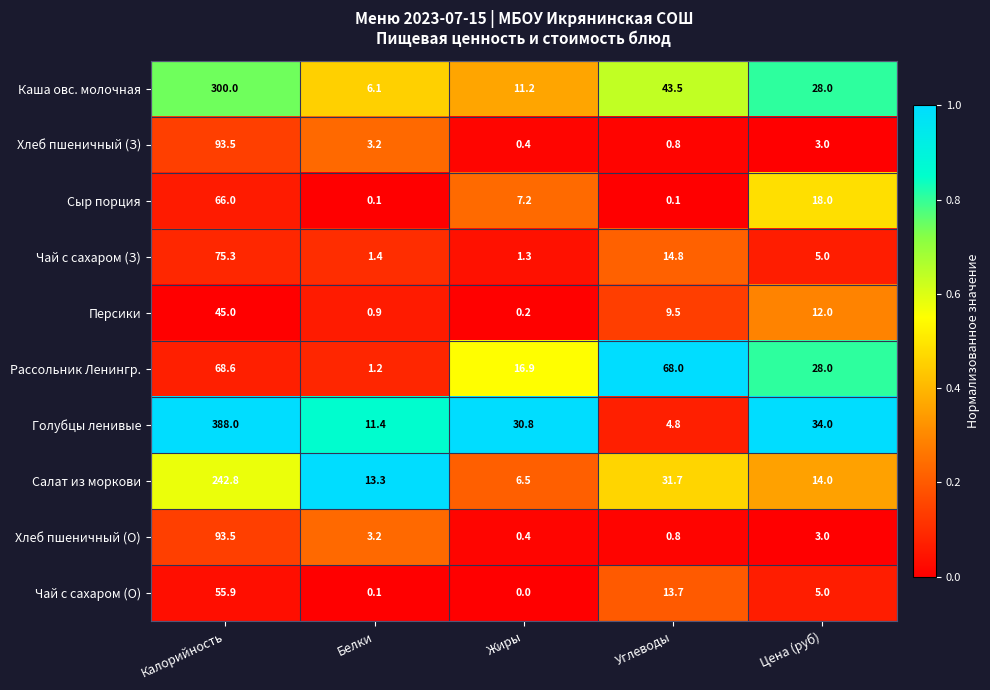

What is the maximum value shown in the chart?

388.0